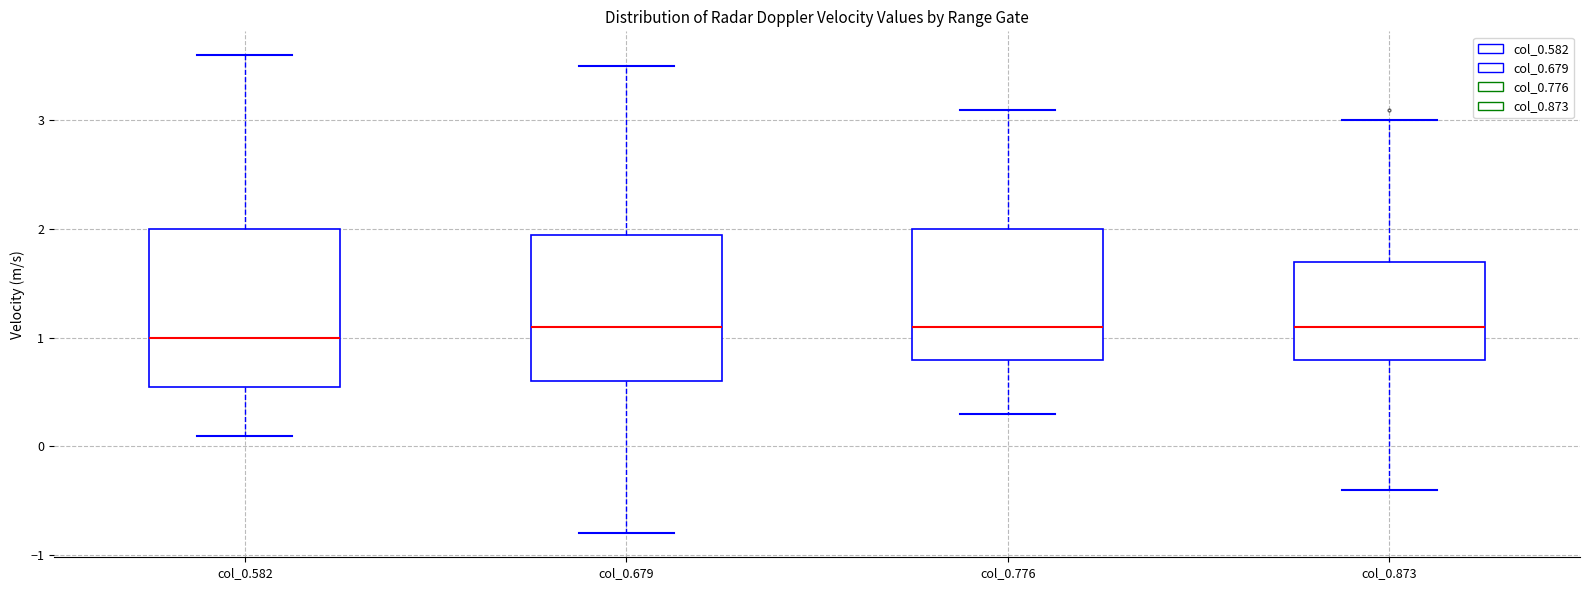

Reading left to right, read every box against the y-axis: the position of its median line, the range the box covers, and the ends of its whiskers. The values are not printed on the chart, so give them approximately, as read against the axis.

col_0.582: median 1.0, box 0.6 to 2.0, whiskers 0.1 to 3.6
col_0.679: median 1.1, box 0.6 to 2.0, whiskers -0.8 to 3.5
col_0.776: median 1.1, box 0.8 to 2.0, whiskers 0.3 to 3.1
col_0.873: median 1.1, box 0.8 to 1.7, whiskers -0.4 to 3.0